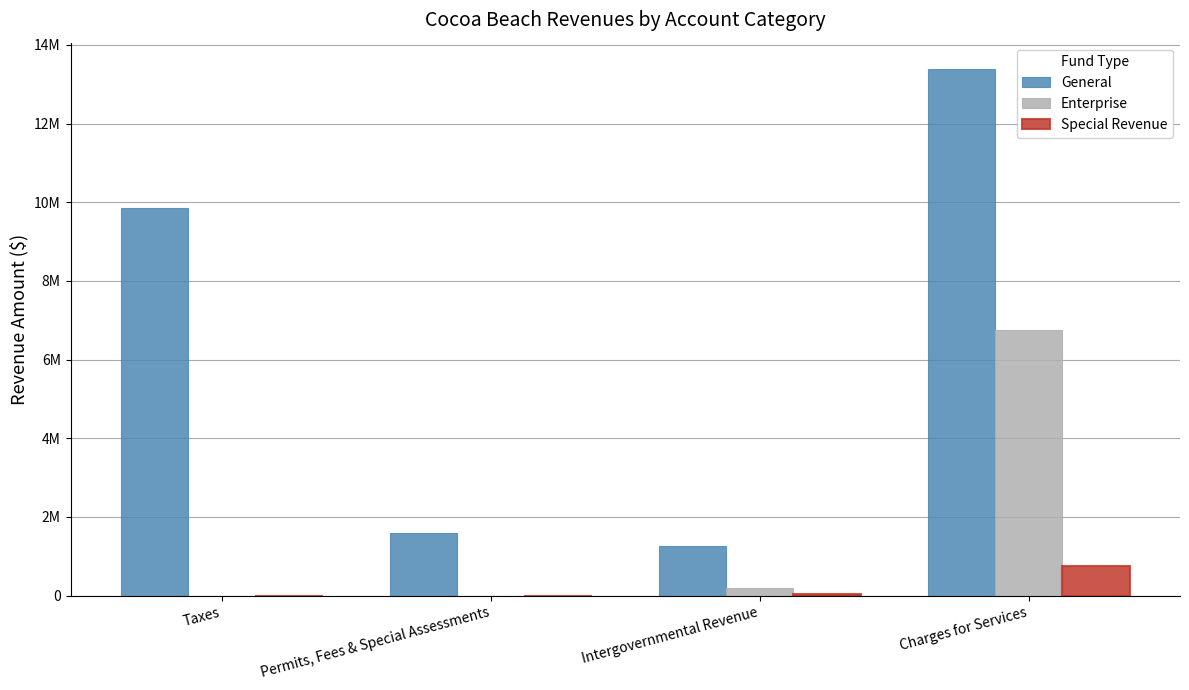

Rank the series by their maximum value, from lowest to highest.

Special Revenue, Enterprise, General